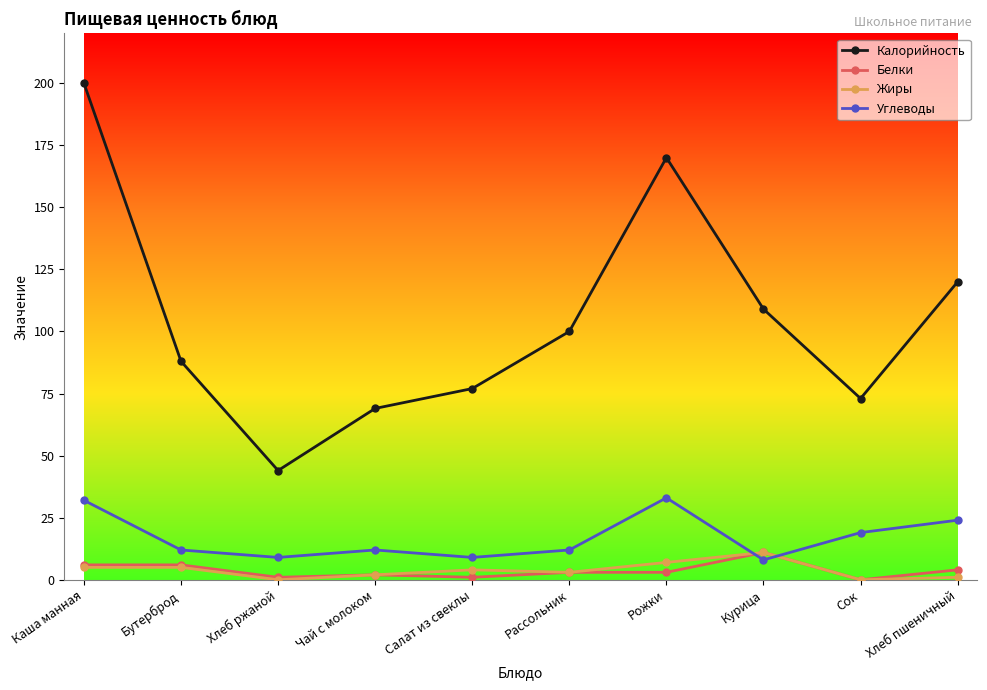

True or false: Жиры and Калорийность intersect in this chart.

False